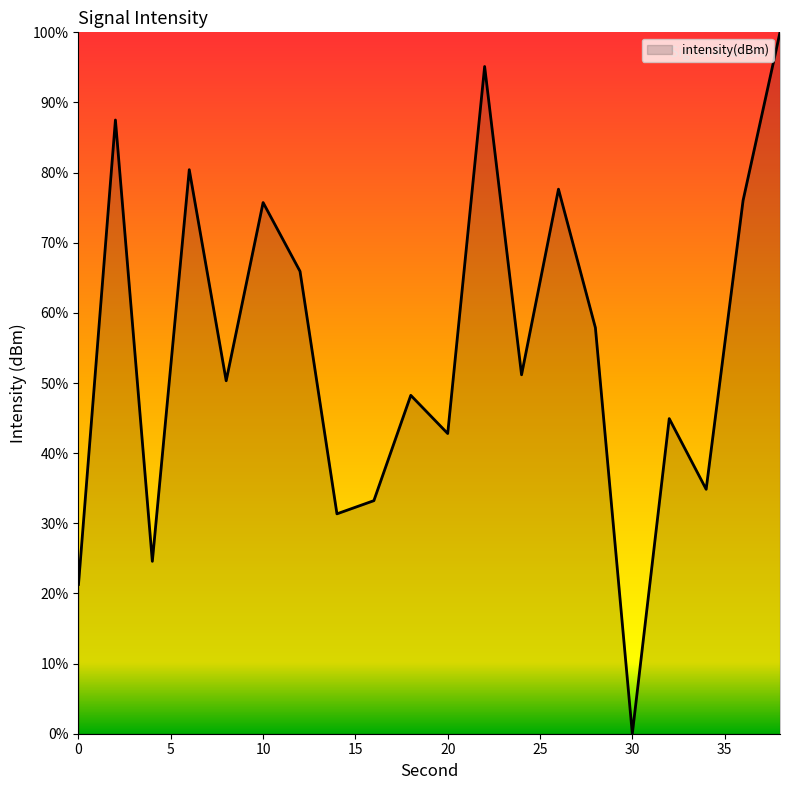

How many interior local peaks (higher than both neighbors) does the data have?

7